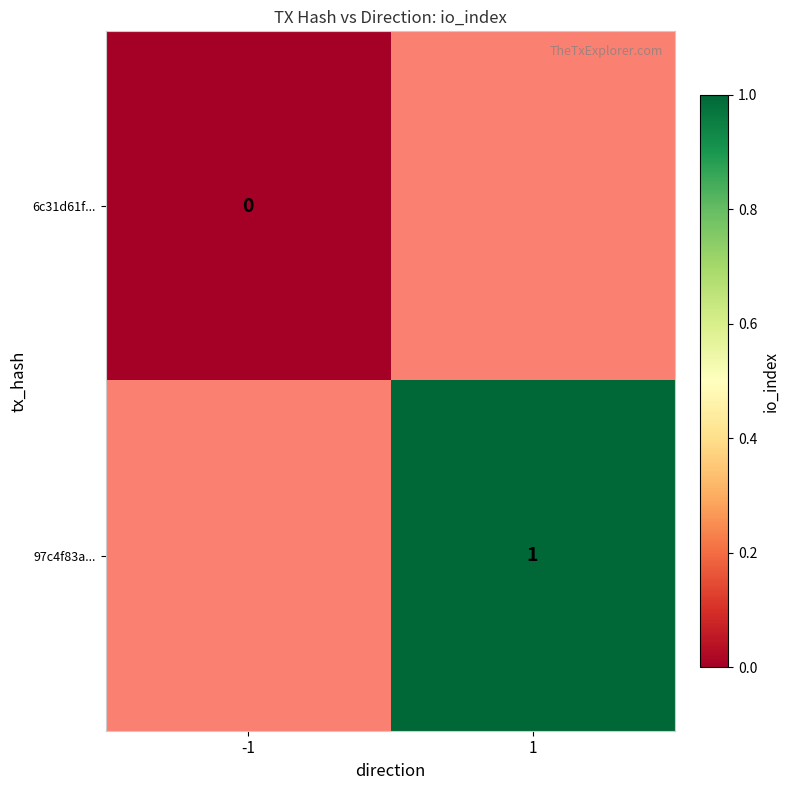

Which label corresponds to the smallest value in the chart?

-1